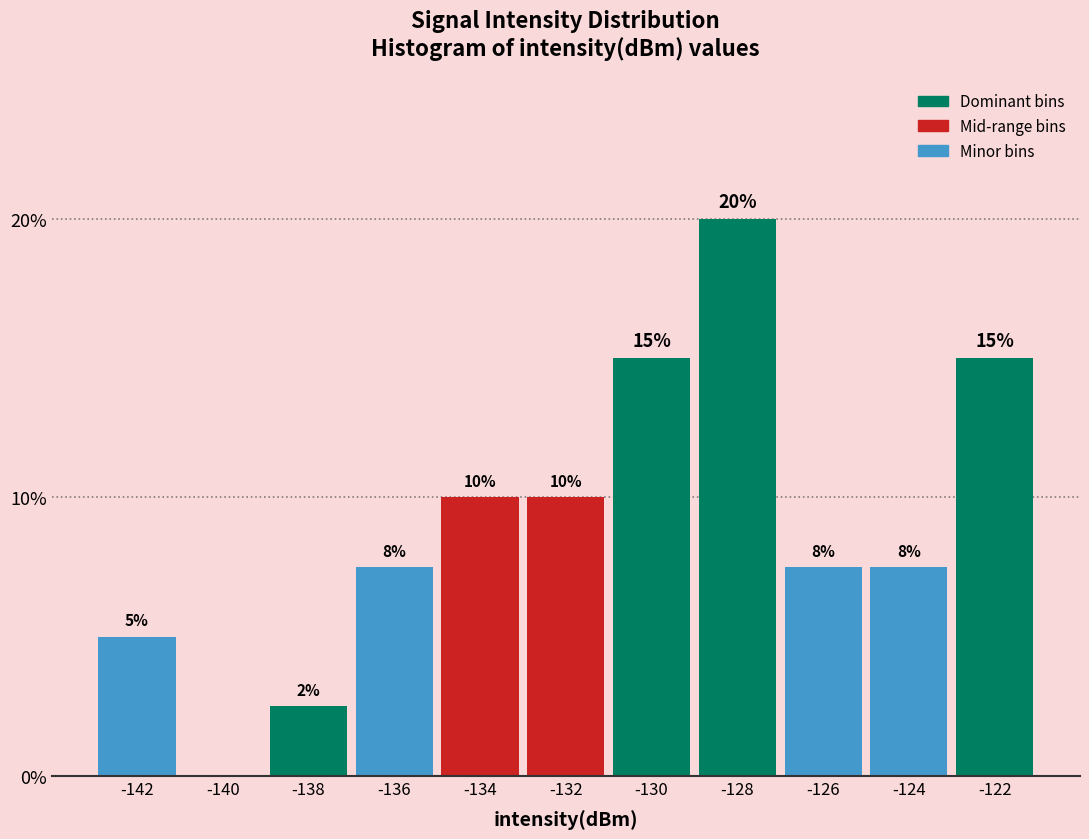

The chart shows a value of 5.0 at -142. True or false?

True